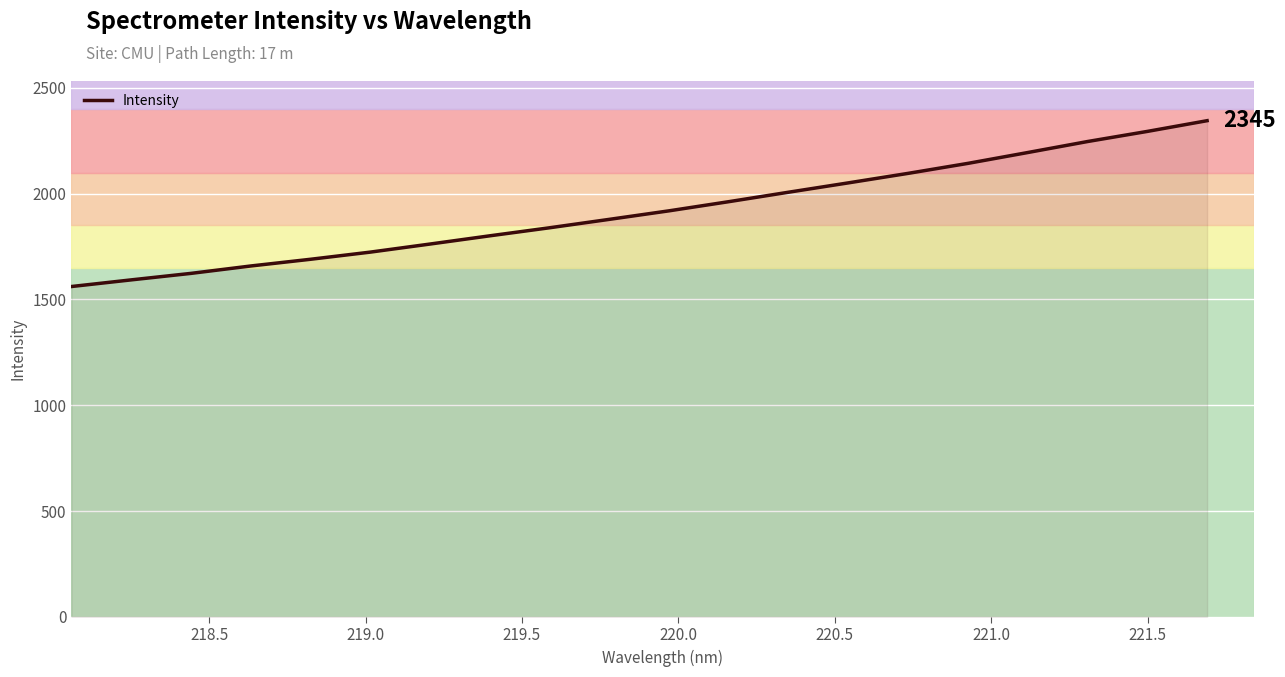

What is the smallest value displayed?

1561.2